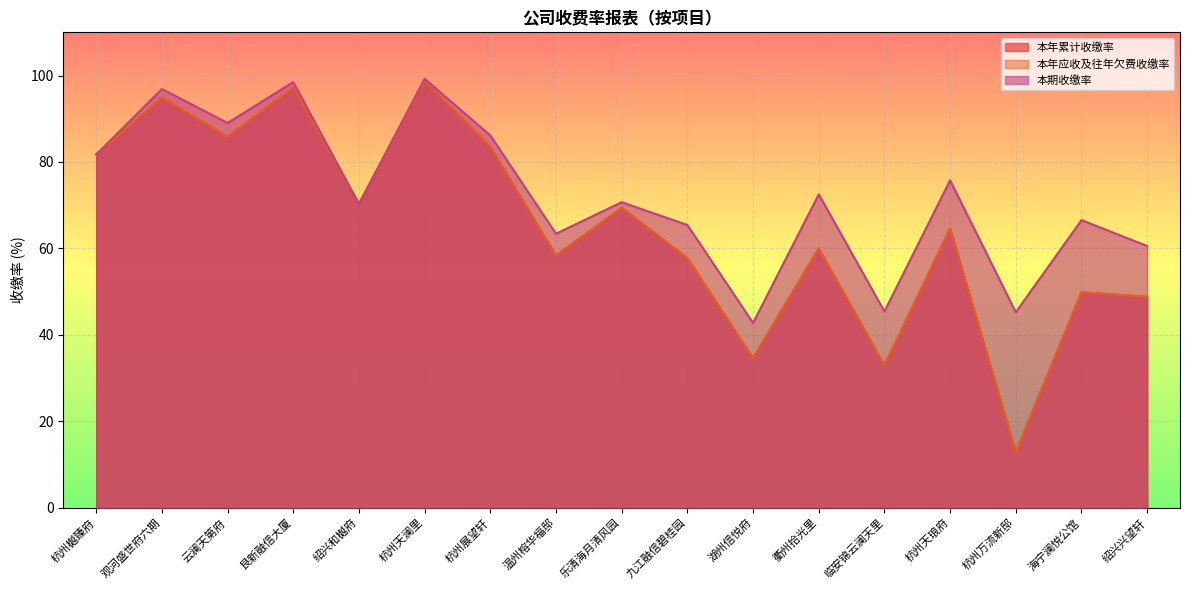

How many values in the 本年累计收缴率 series are below 64?

8